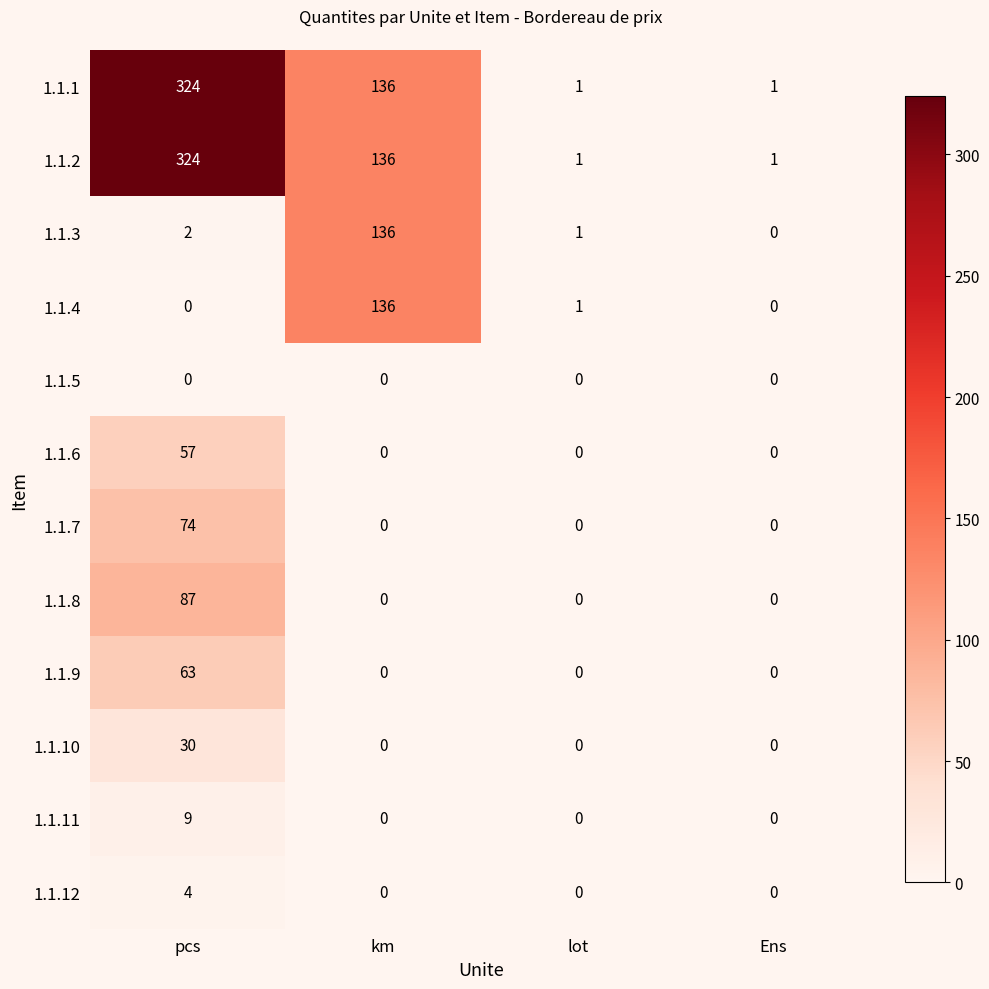

What is the difference between the 1.1.4 values at lot and km?

135